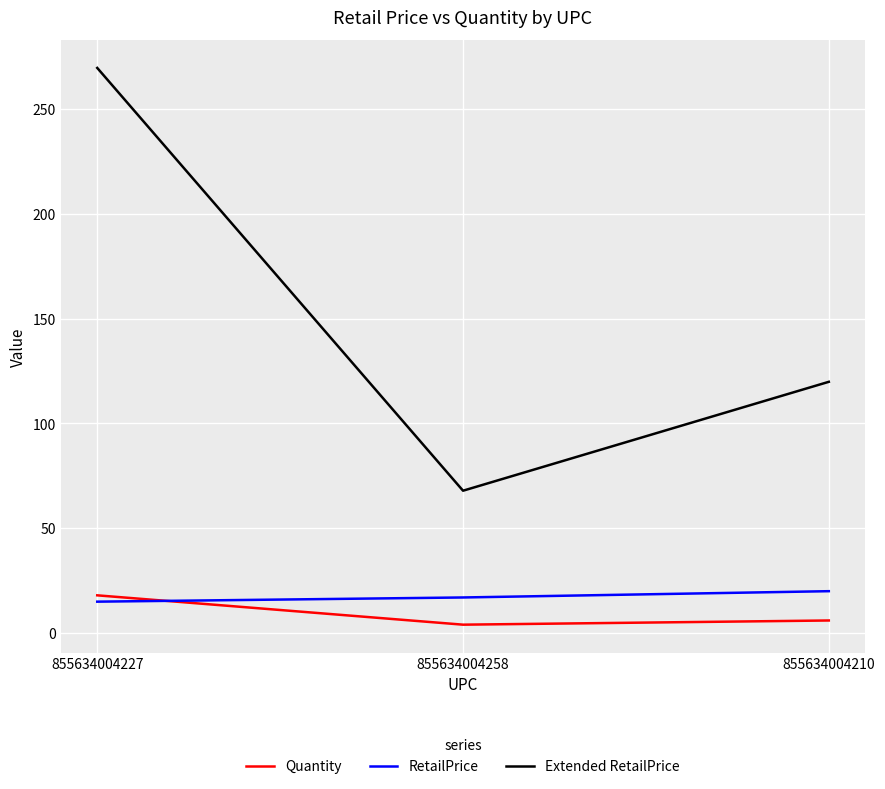

How many values in the Extended RetailPrice series exceed 119?

2